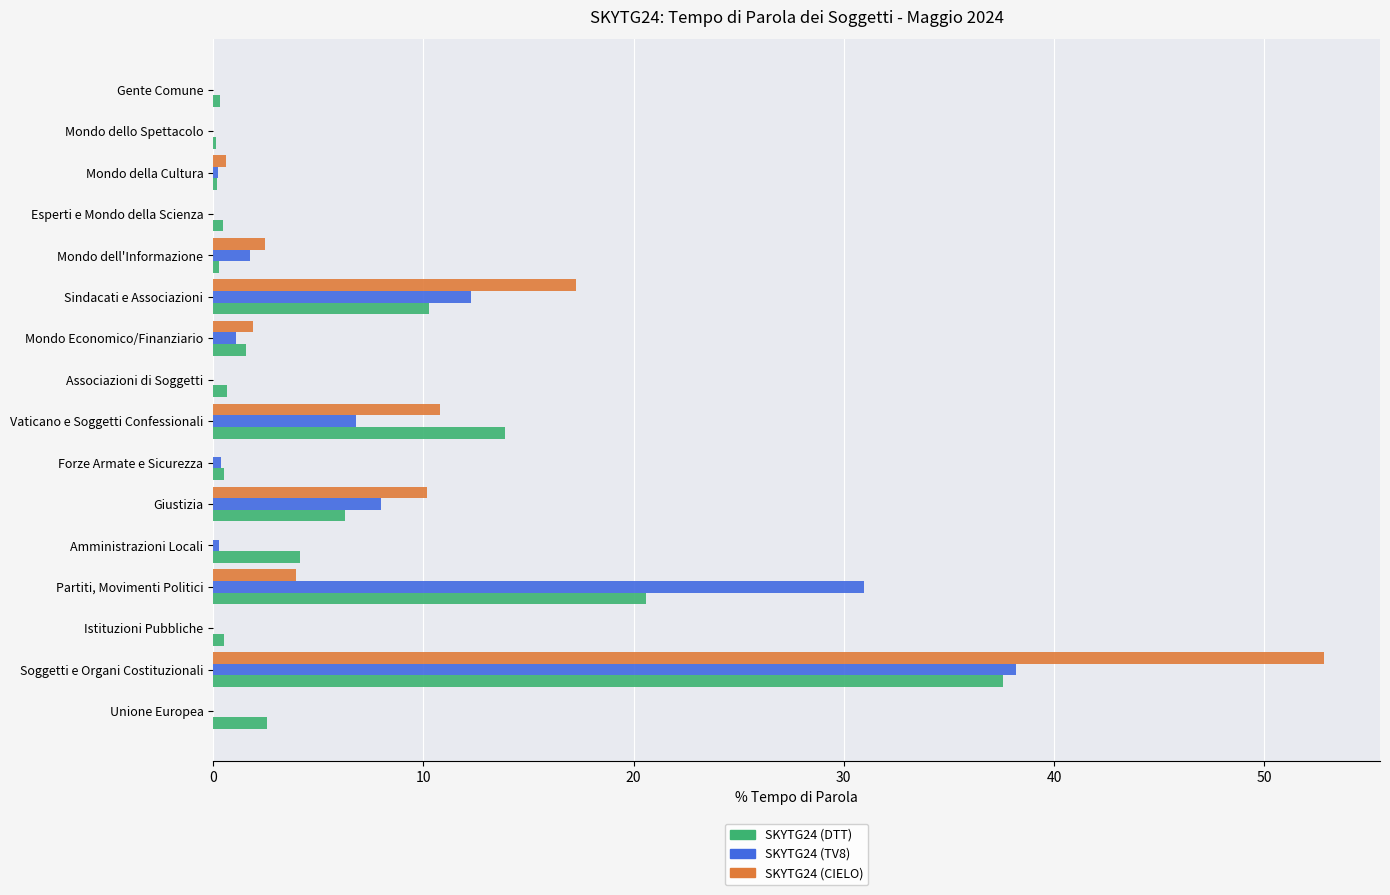

The value of SKYTG24 (CIELO) at Sindacati e Associazioni is 12.0. True or false?

False